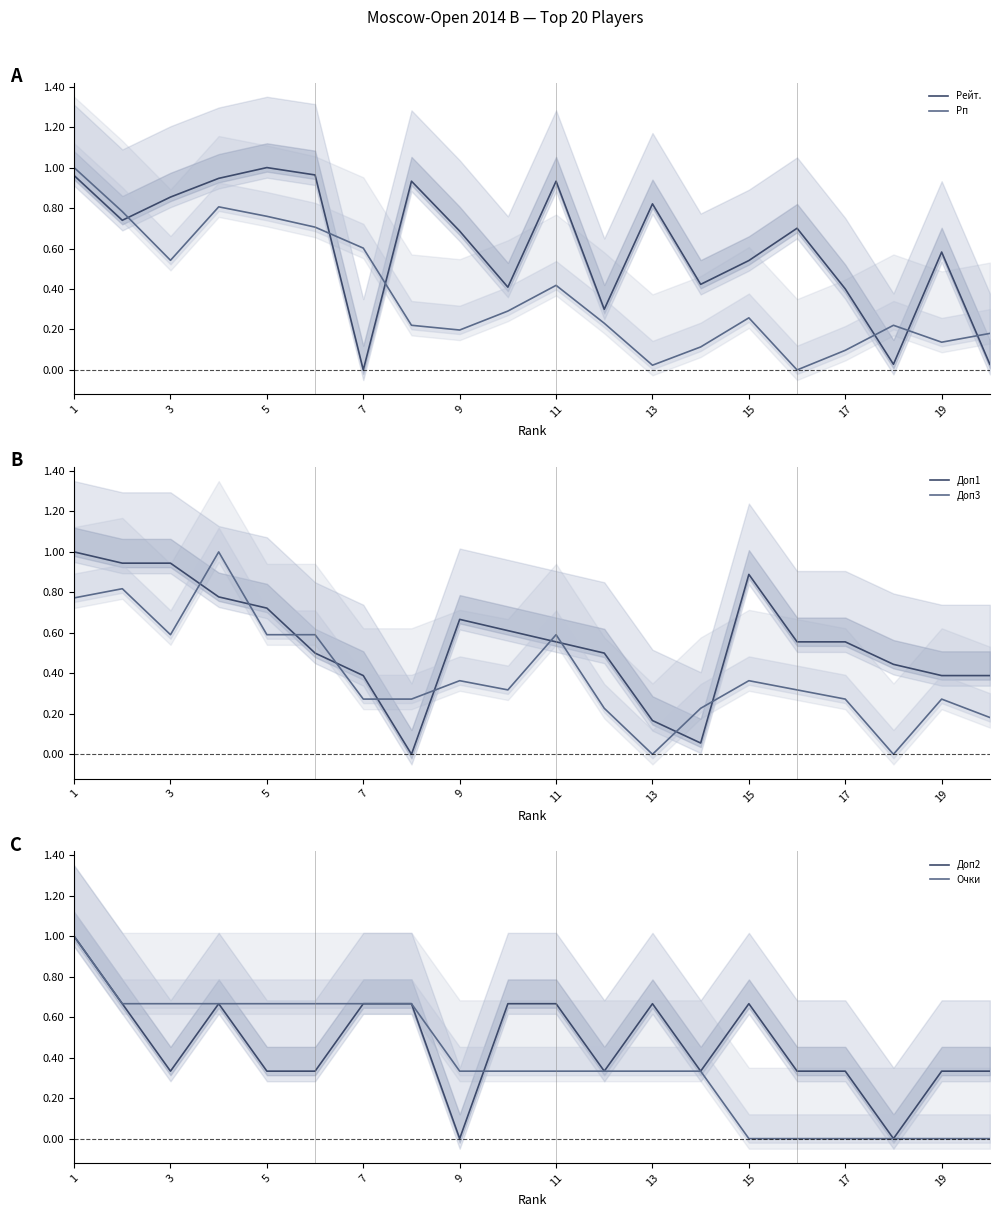

How many data points does each series have?

20